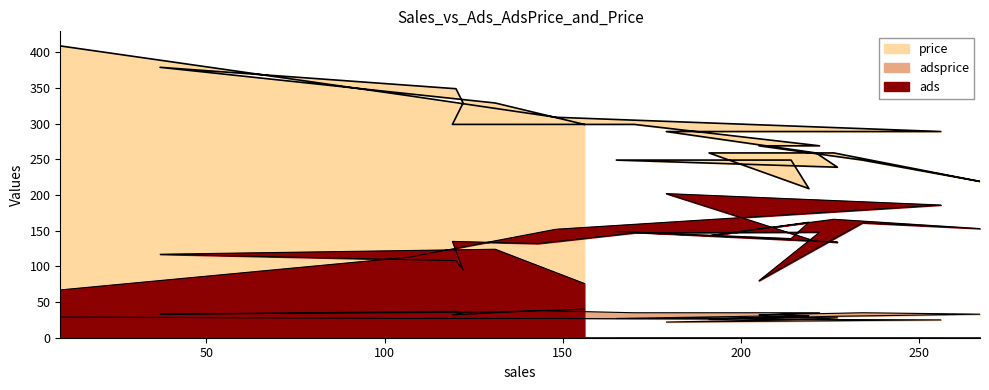

Is it true that ads equals 147 at 170?

True